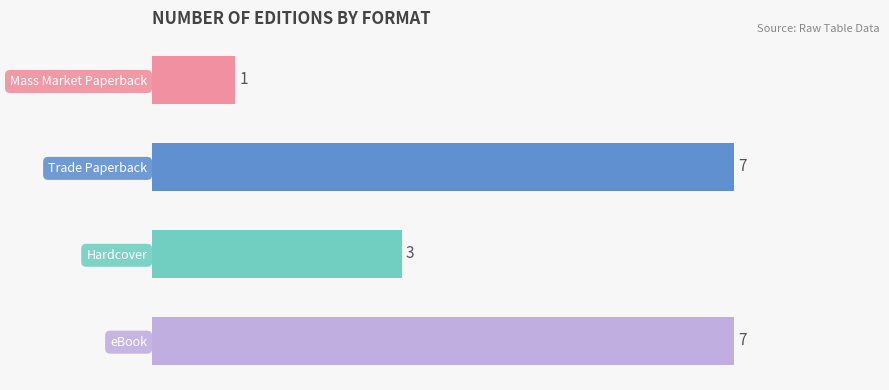

How many values are between 3 and 7?

3